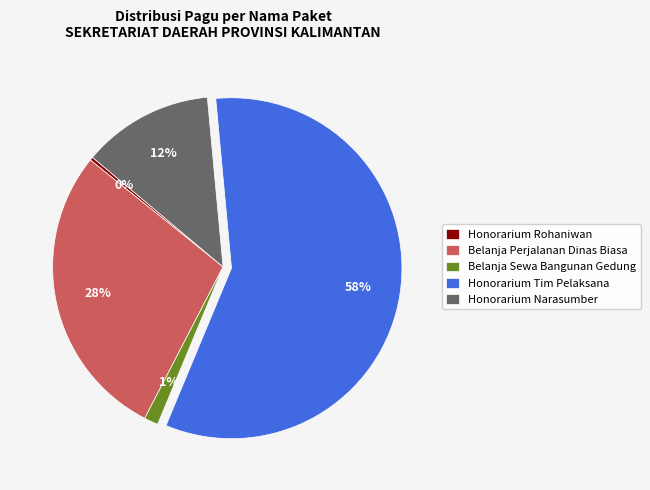

How many slices are in this pie chart?

5